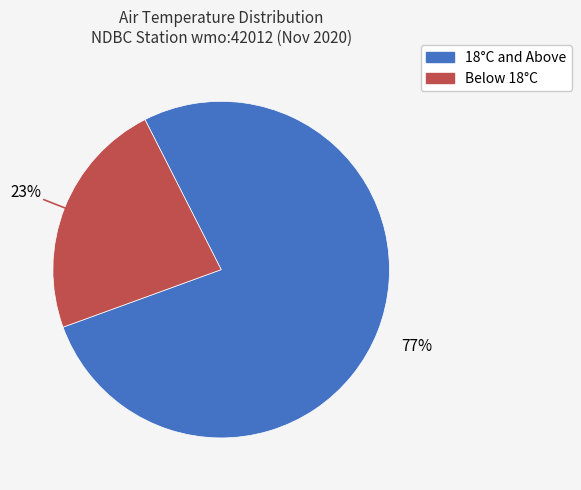

To the nearest percent, what is the difference between the largest and smallest slice percentages?

54%